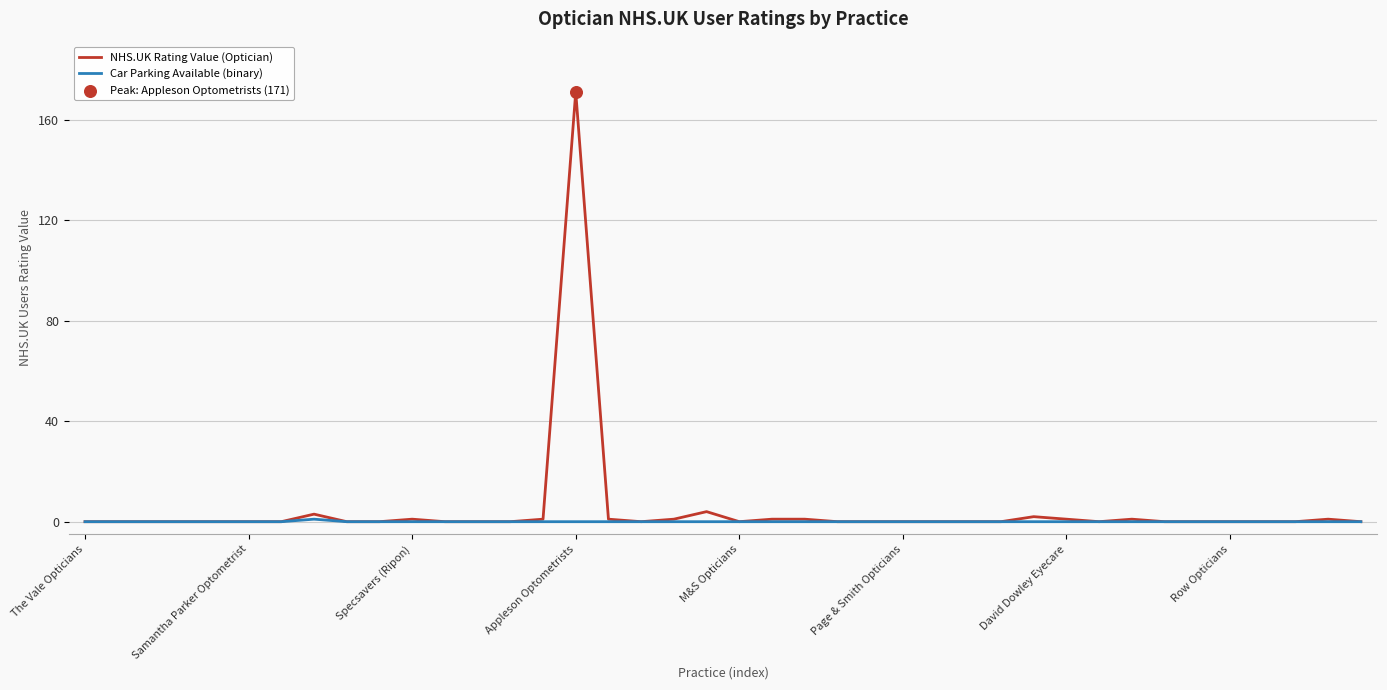

Which series has the largest range (max minus min)?

NHS.UK Rating Value (Optician)